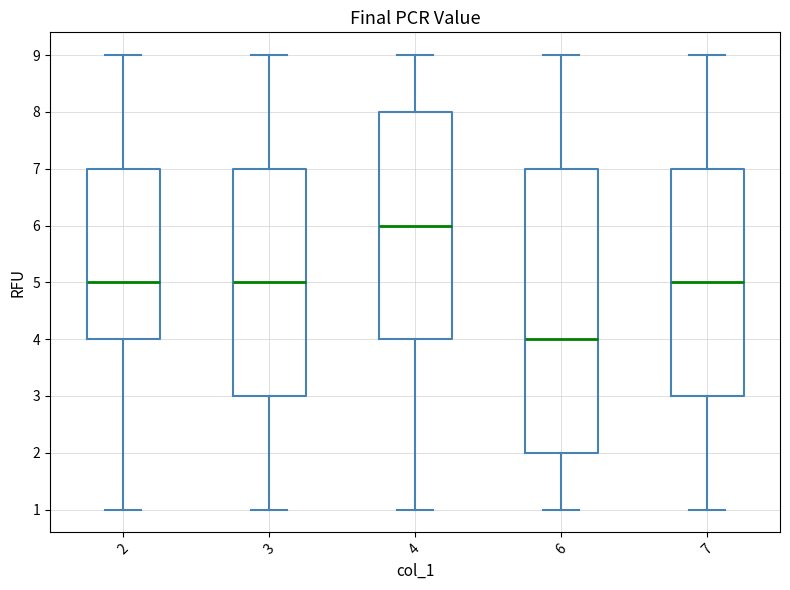

Which box has the lowest median line?

6